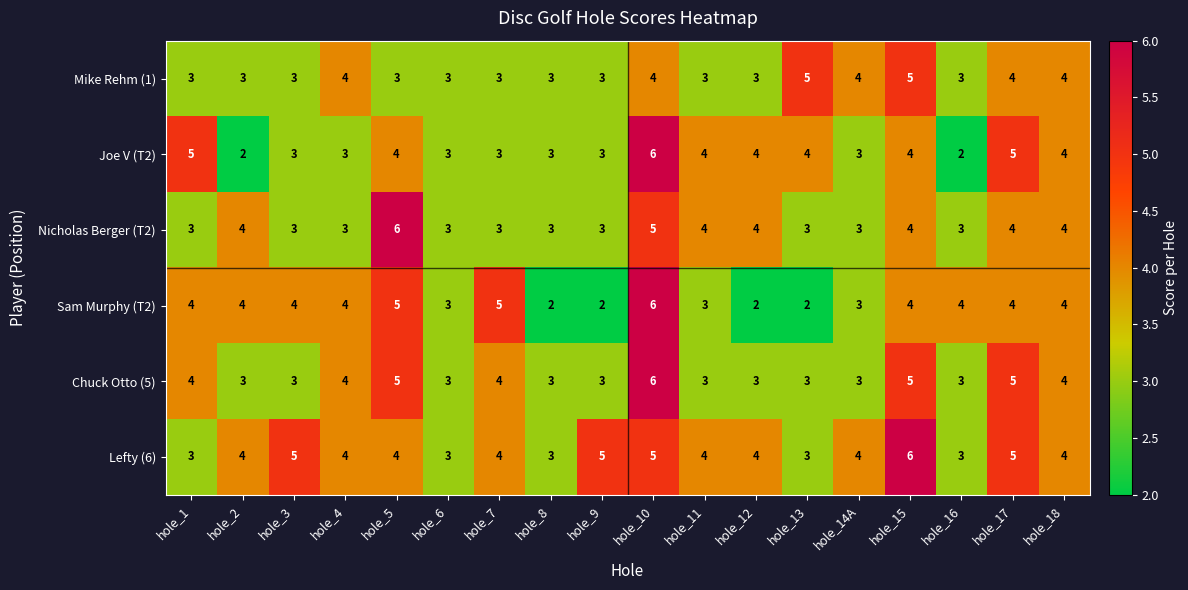

Where does the Joe V (T2) series first go above 4?

hole_1